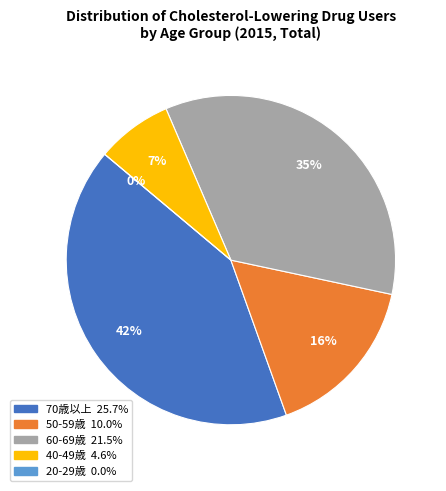

To the nearest percent, what portion does 60-69歳 represent?

35%